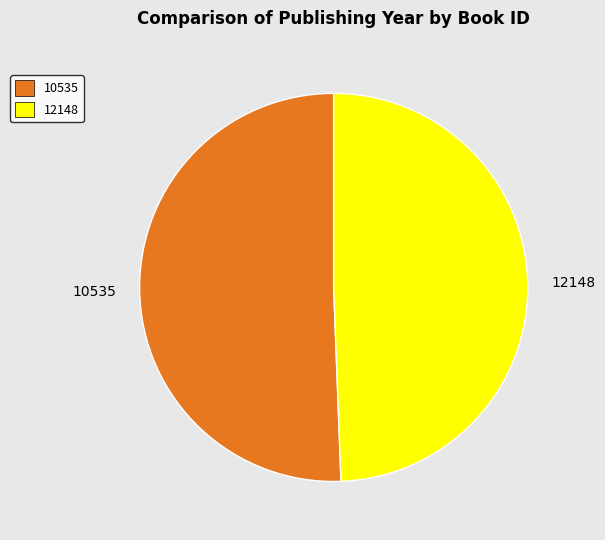

True or false: 12148 accounts for 49% of the total.

True